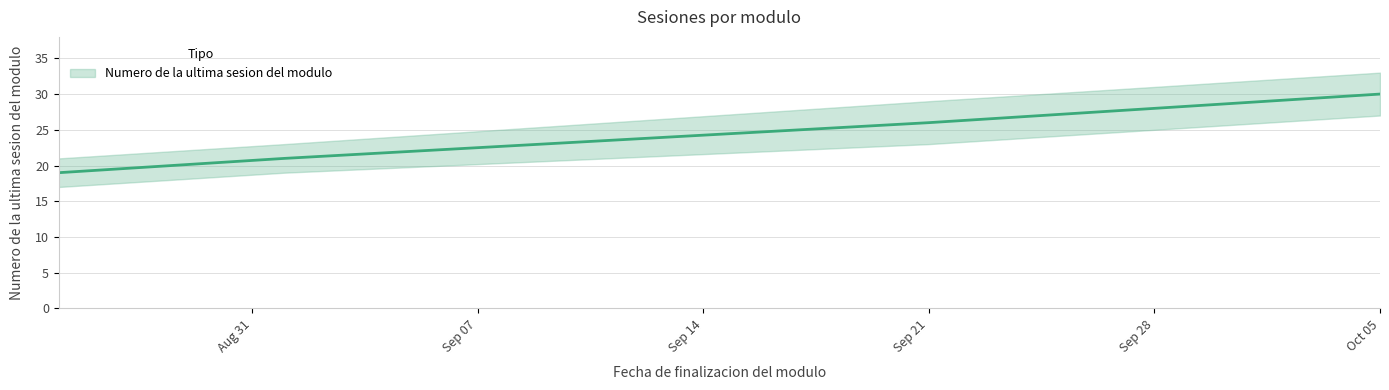

What is the change in value from 2021-08-25 to 2021-09-21?

+7